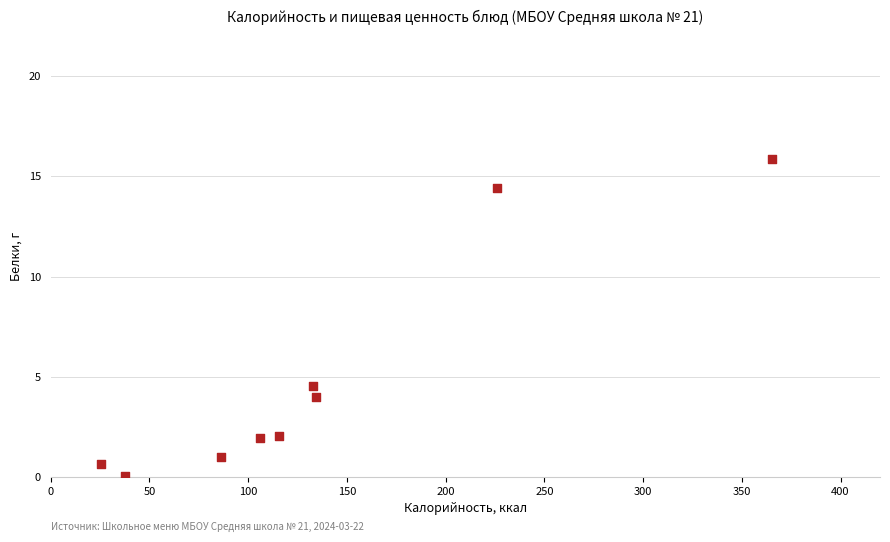

What Y value in the scatter plot is closest to 7?

4.5